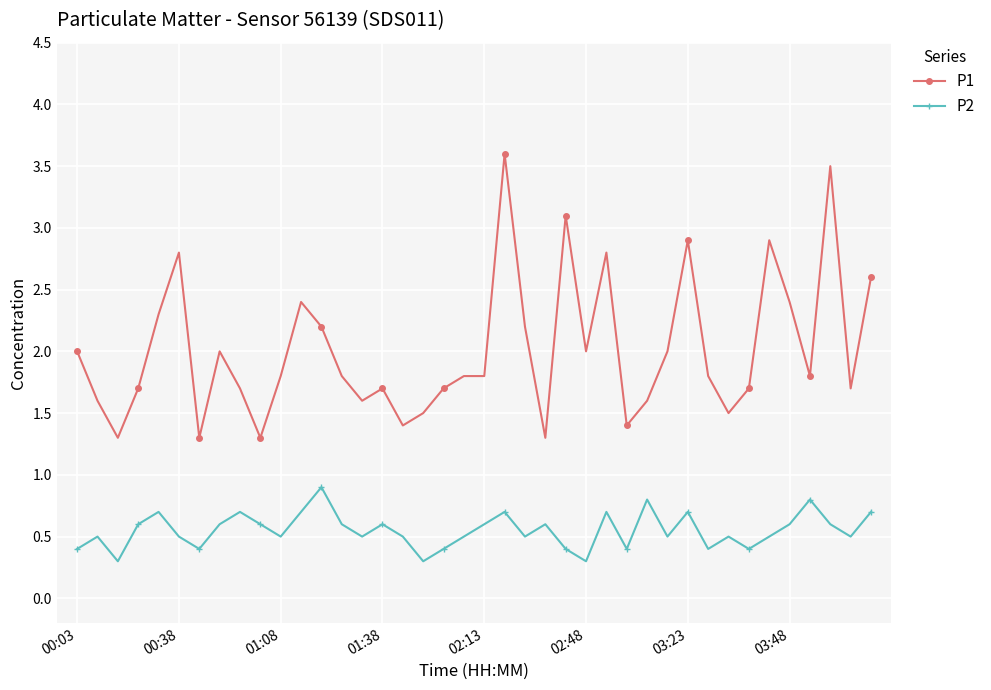

True or false: P1 and P2 intersect in this chart.

False